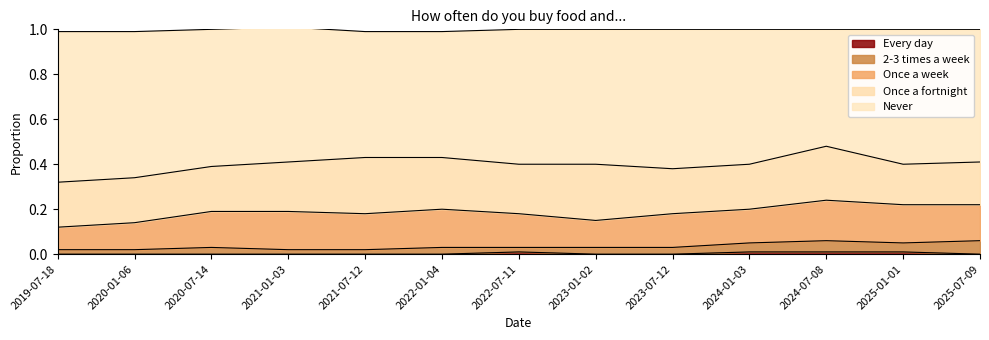

What is the sum of the Never values at 2021-01-03 and 2020-01-06?

1.2